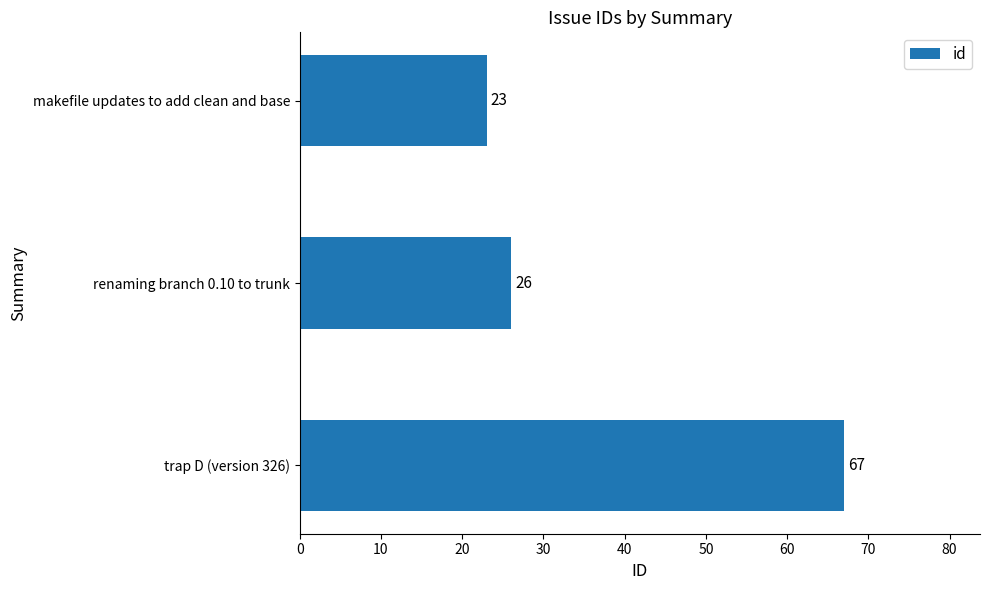

Where is the data nearest to the value 45?

renaming branch 0.10 to trunk